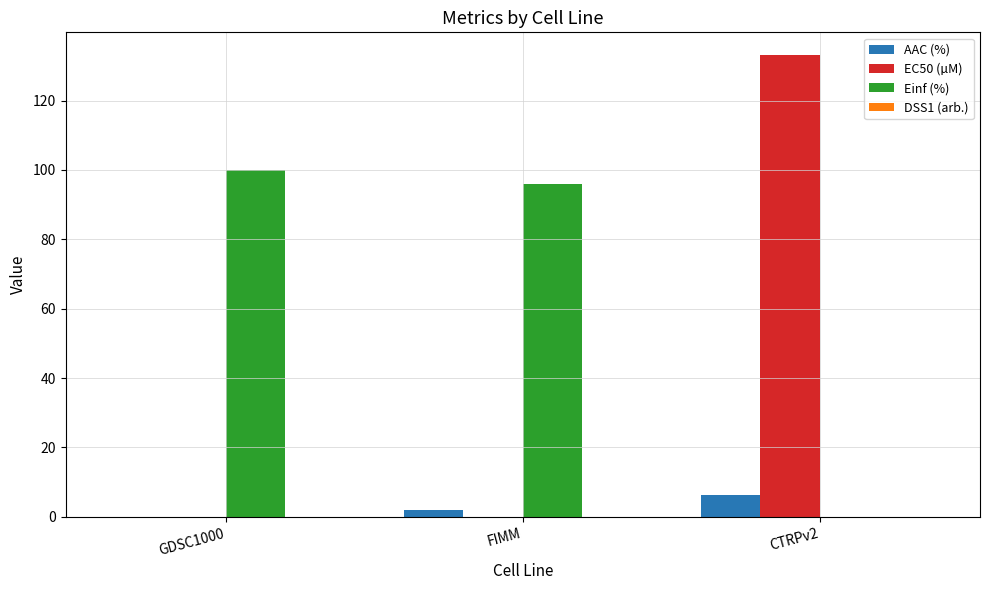

How many groups of bars are there?

3